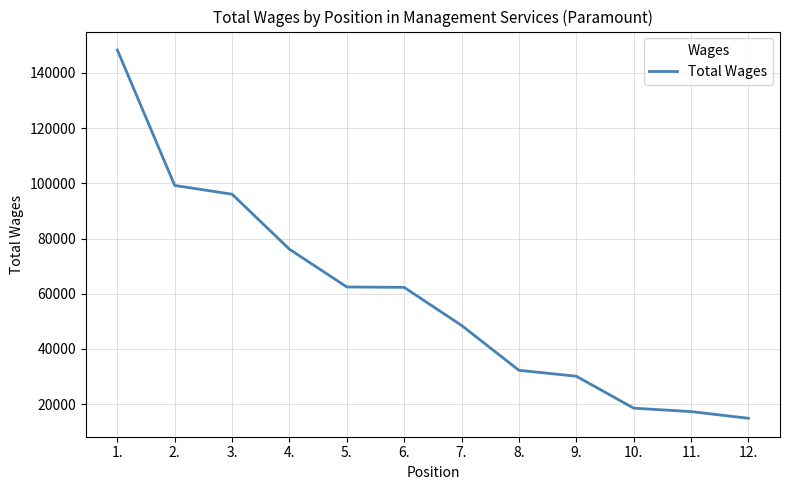

What position from the right is 1.?

12